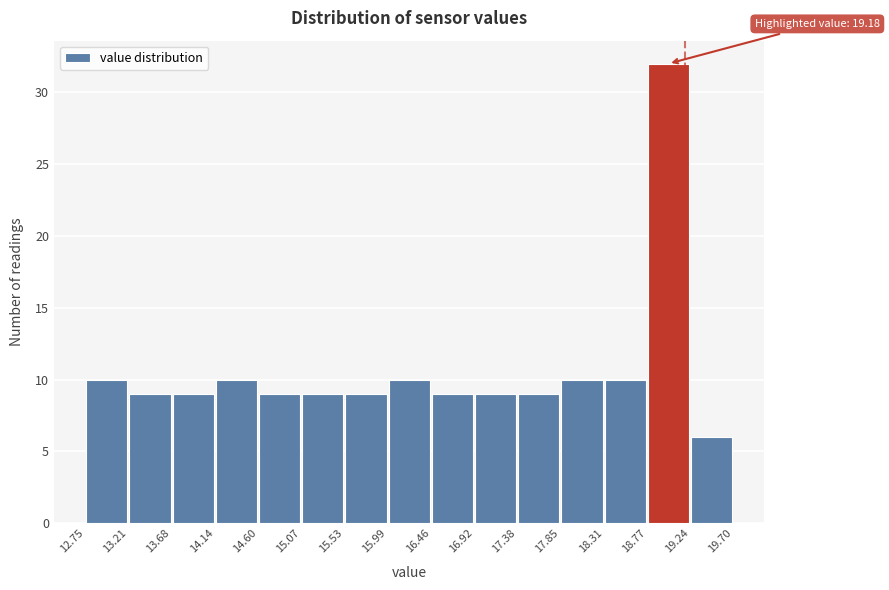

Over which range of the x-axis is the bar tallest?

18.77 to 19.24